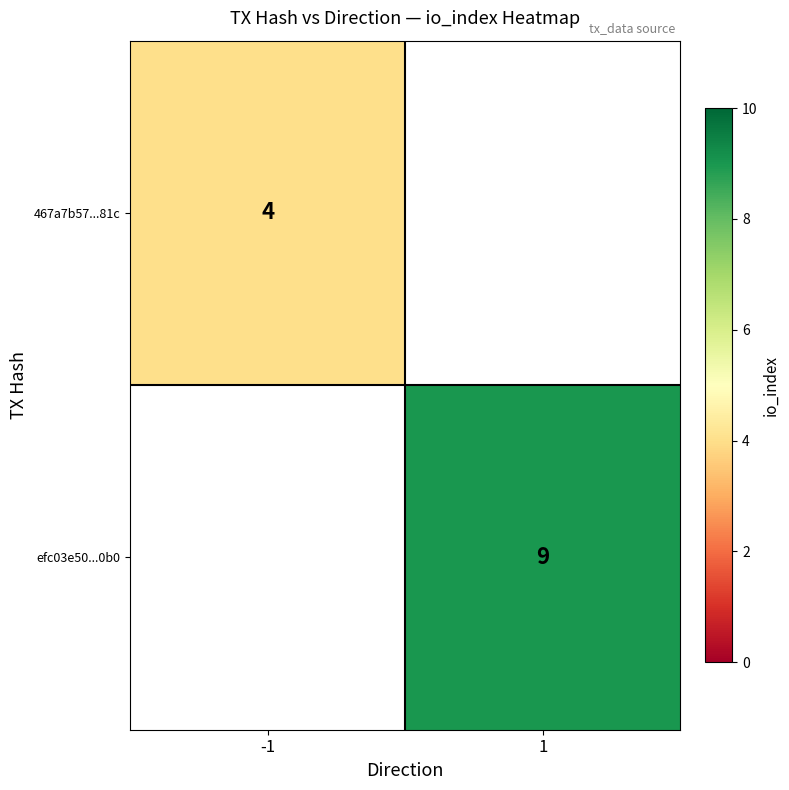

Is it true that efc03e50...0b0 equals 3 at 1?

False